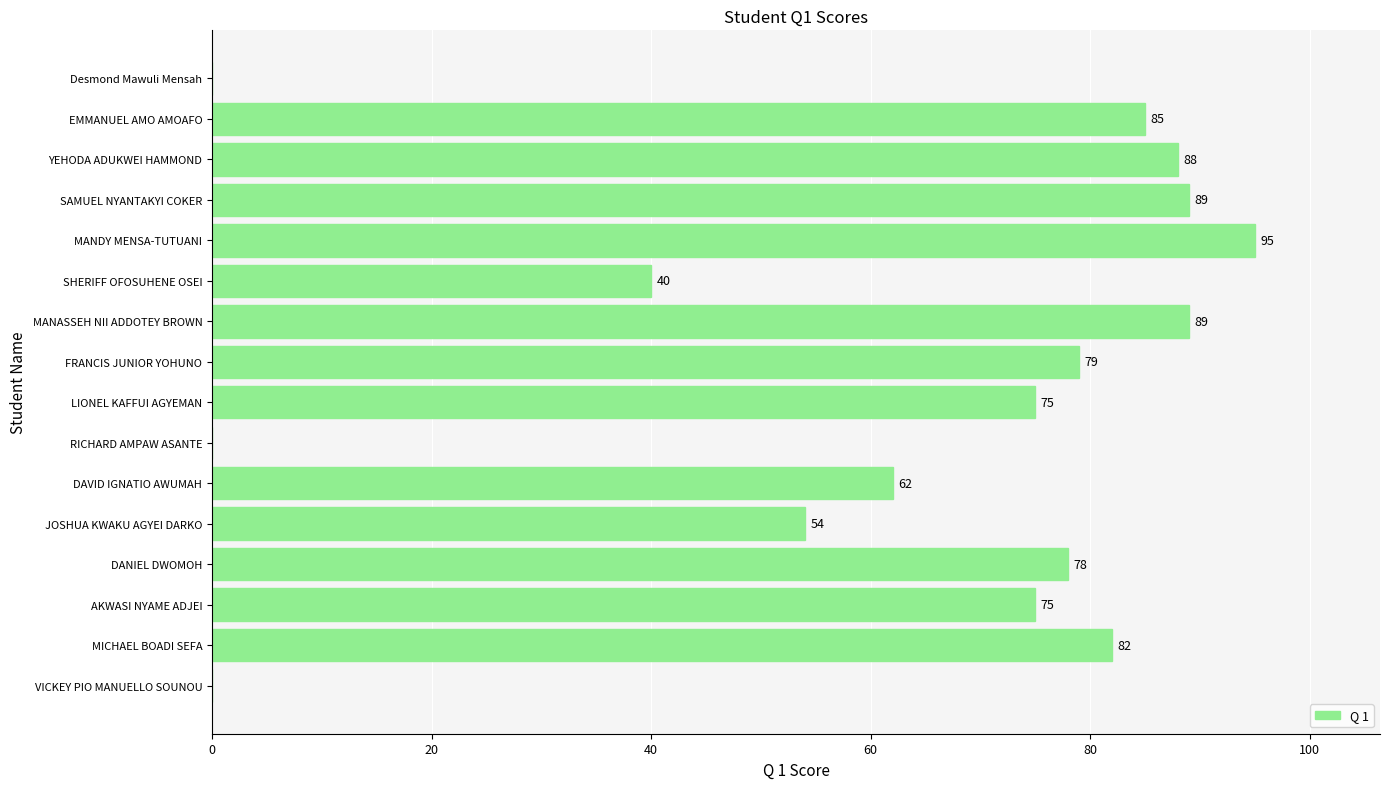

True or false: the data shows 82 at MICHAEL BOADI SEFA.

True